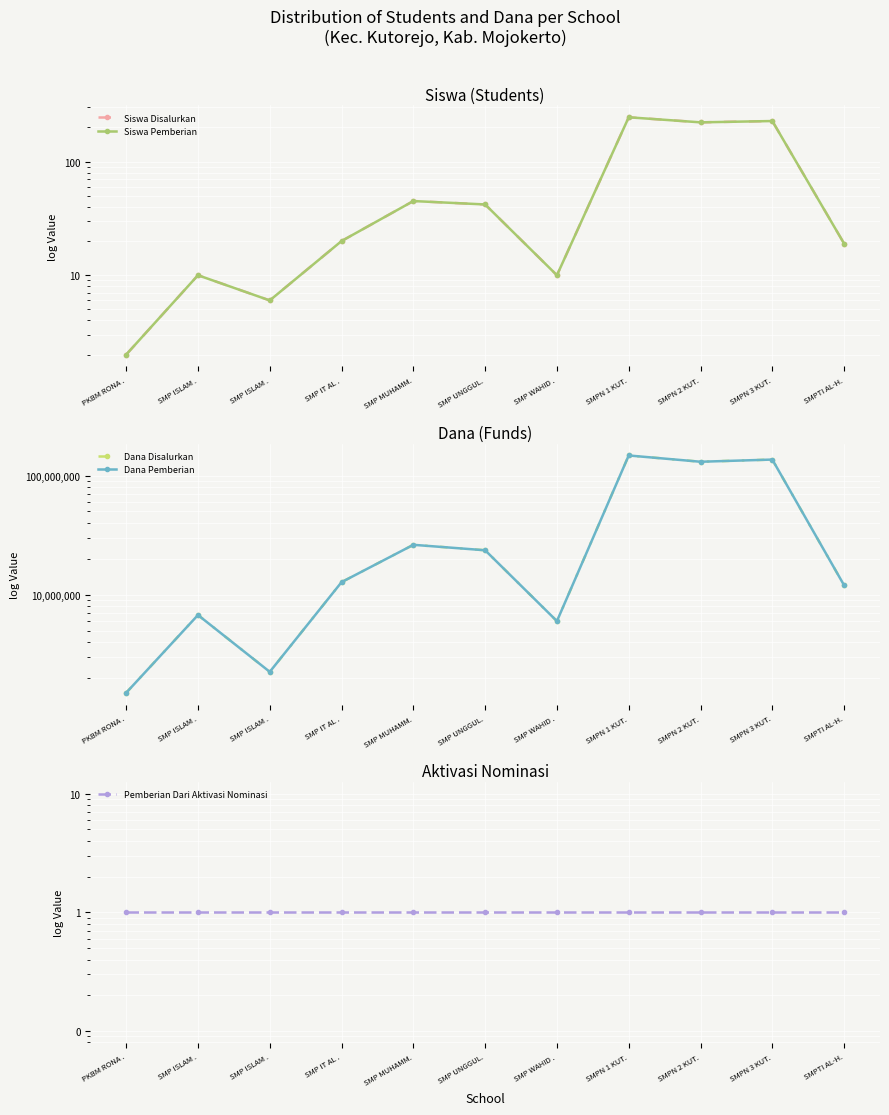

How many interior local peaks does the Dana Pemberian series have?

4